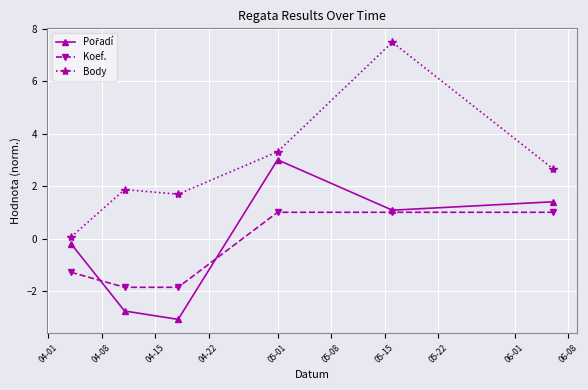

What is the value of the Body point at the 6th from the left?

2.7